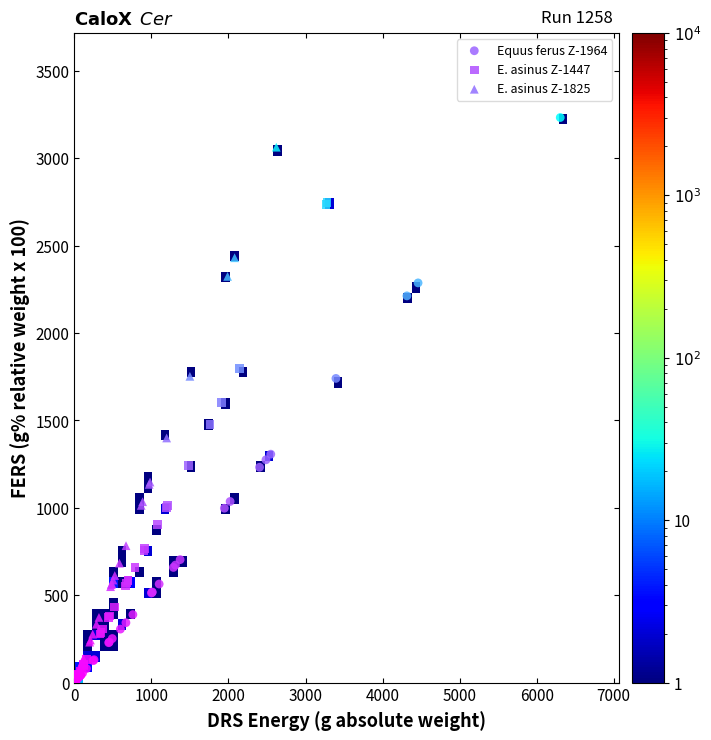

Which series has the widest spread of Y values?

Equus ferus Z-1964